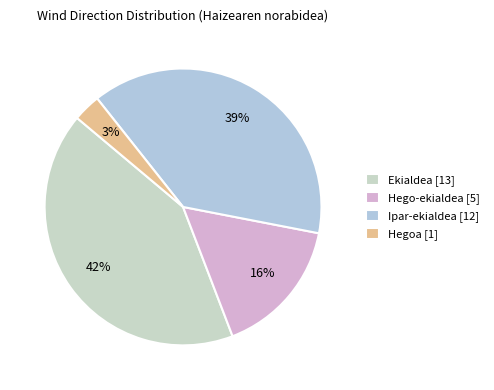

What percentage is NOT represented by Hego-ekialdea?

83.9%